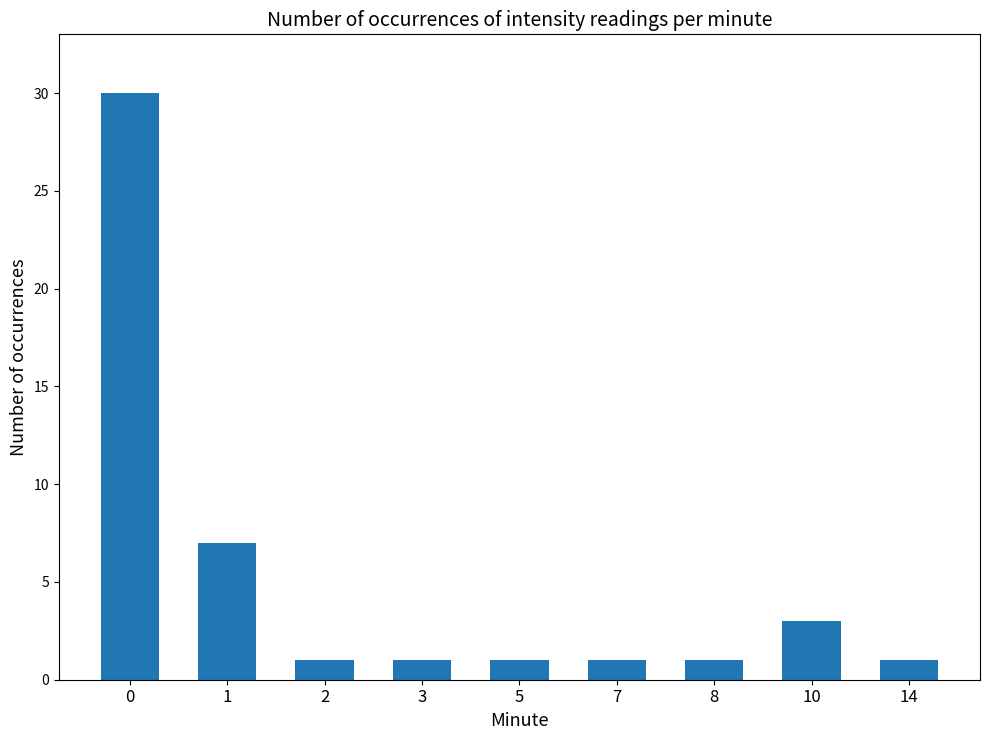

What is the average value?

5